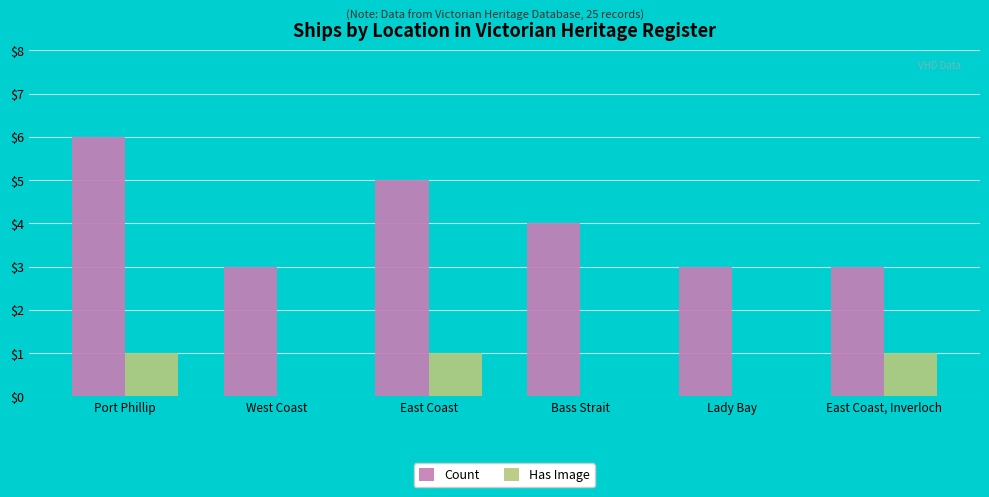

What is the maximum value shown in the chart?

6